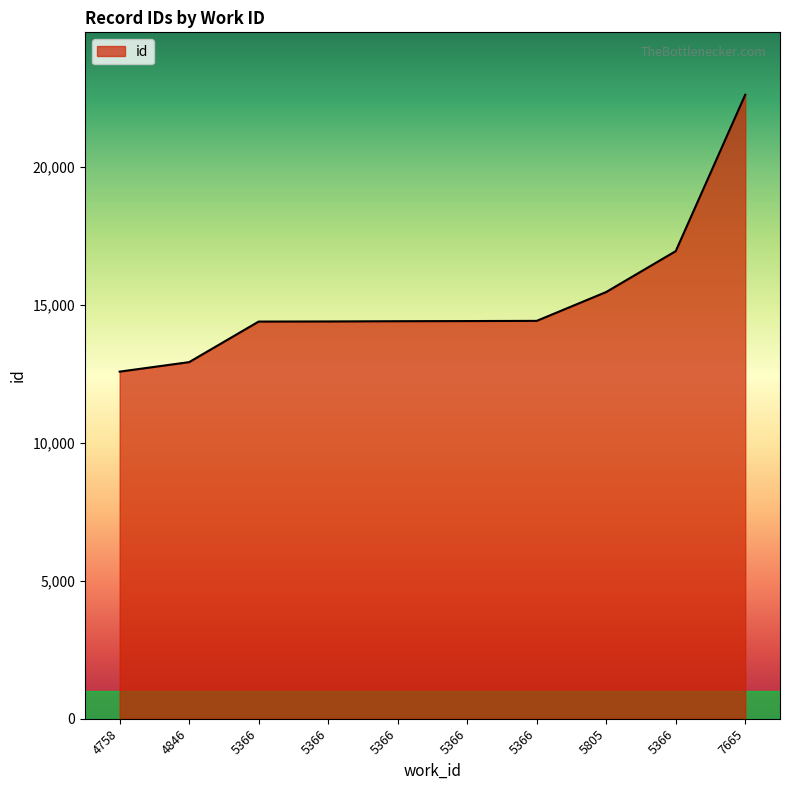

Does the chart have visible grid lines?

No